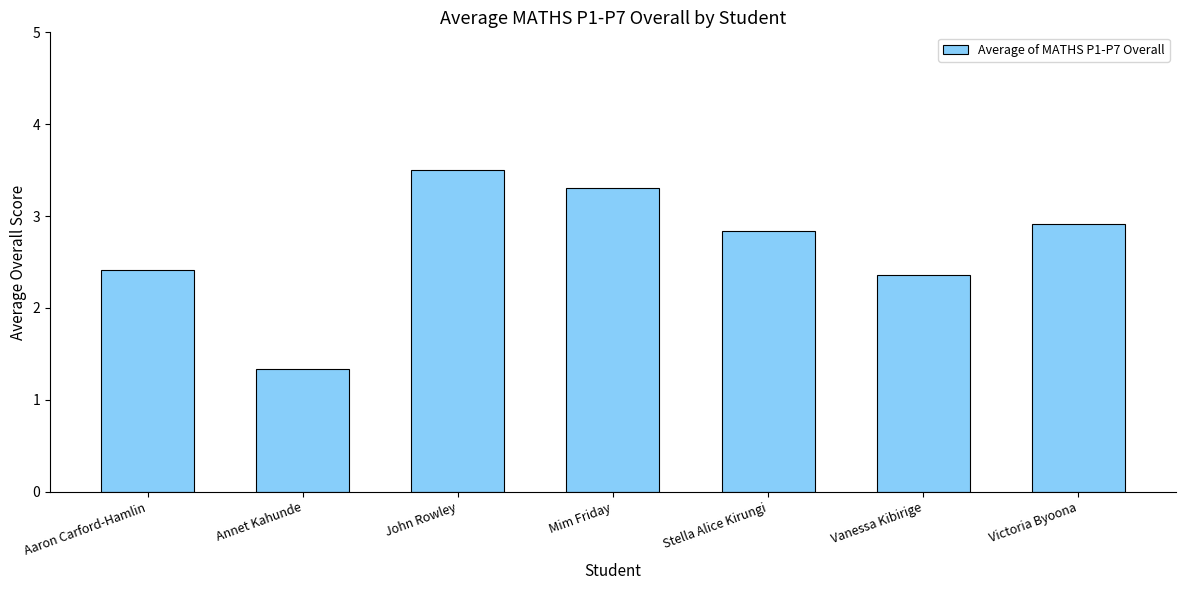

What is the sum of all values?

18.7